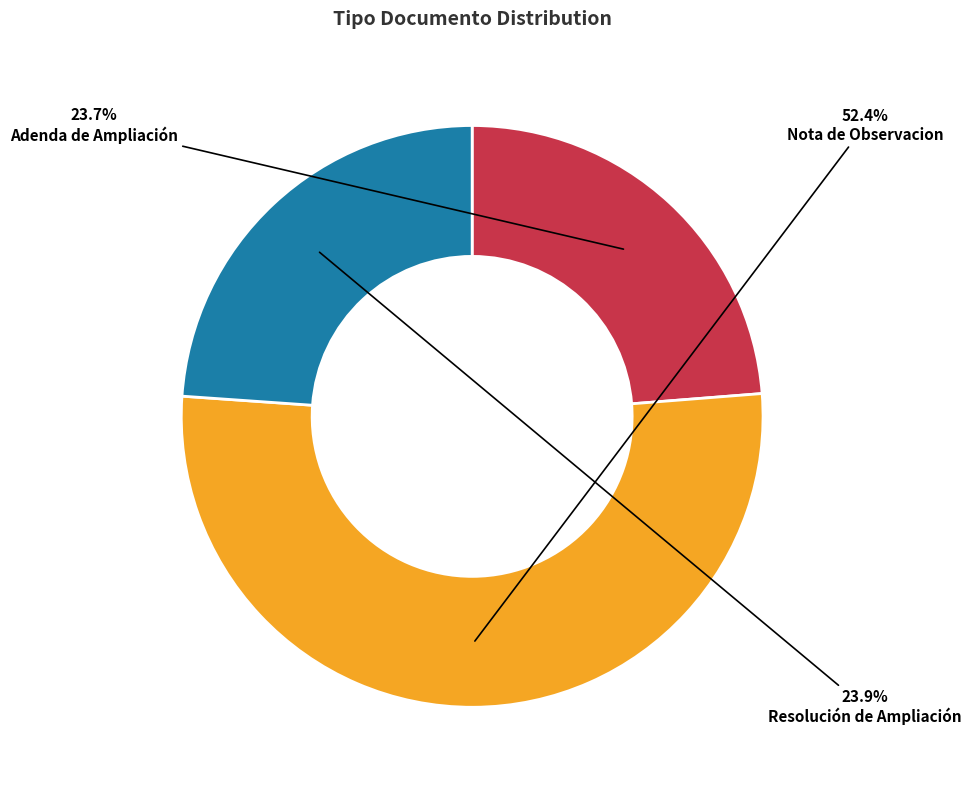

Which category has the biggest portion of the pie?

Nota de Observacion